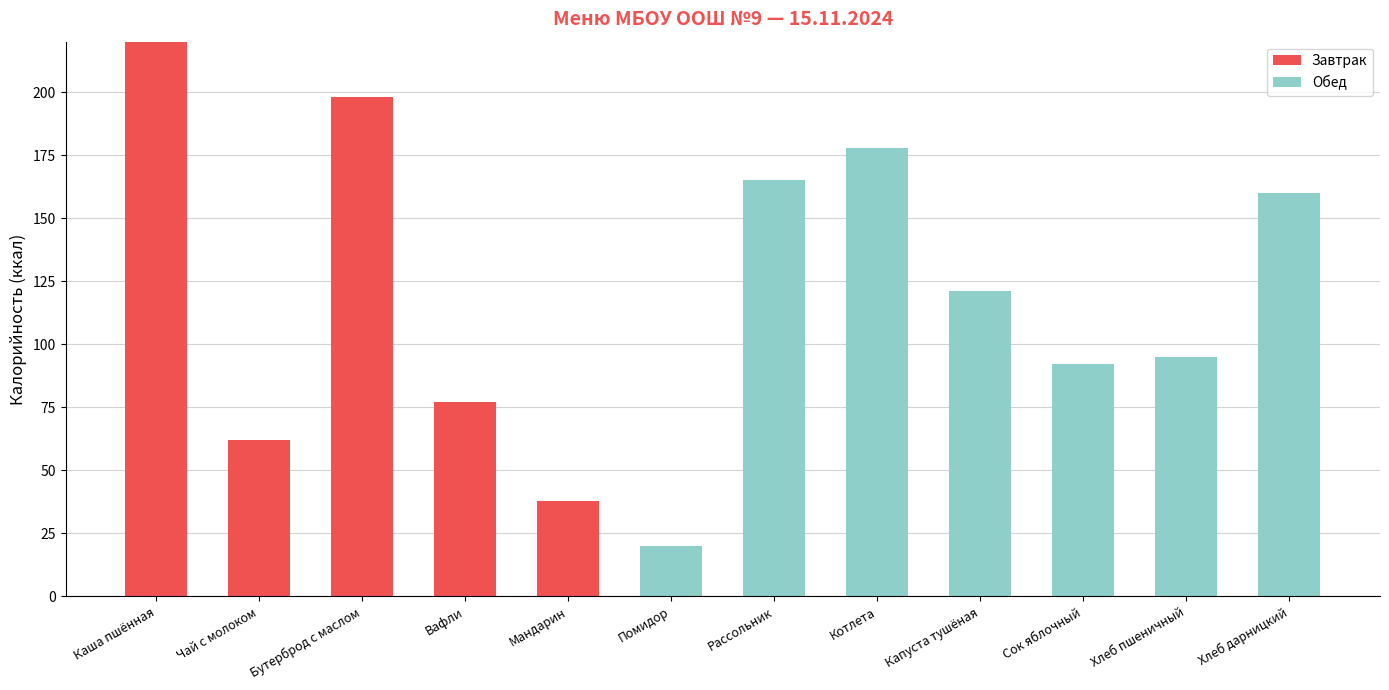

What is the difference between the Завтрак values at Котлета and Вафли?

77